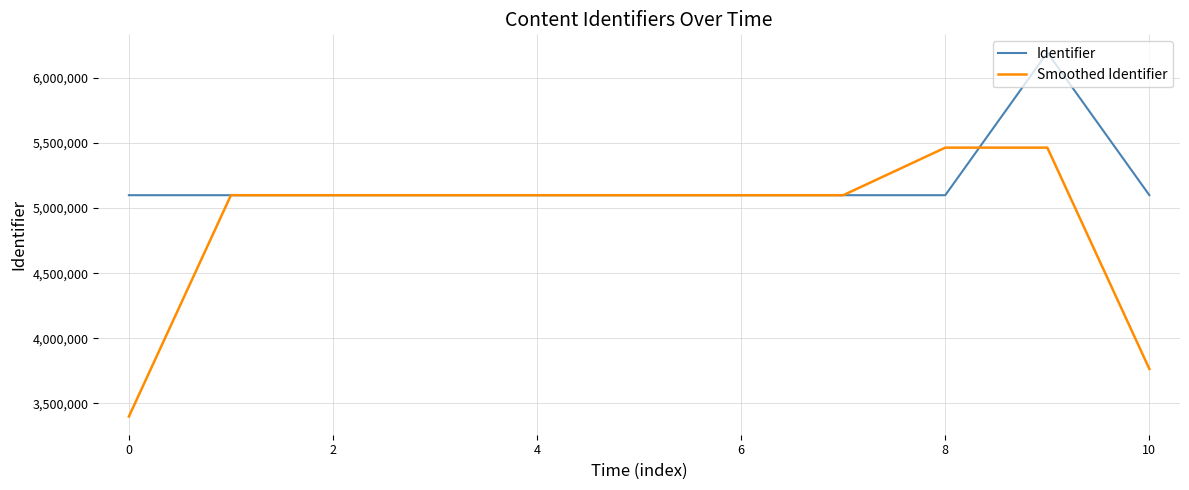

Is this an area chart (filled region under the line)?

No